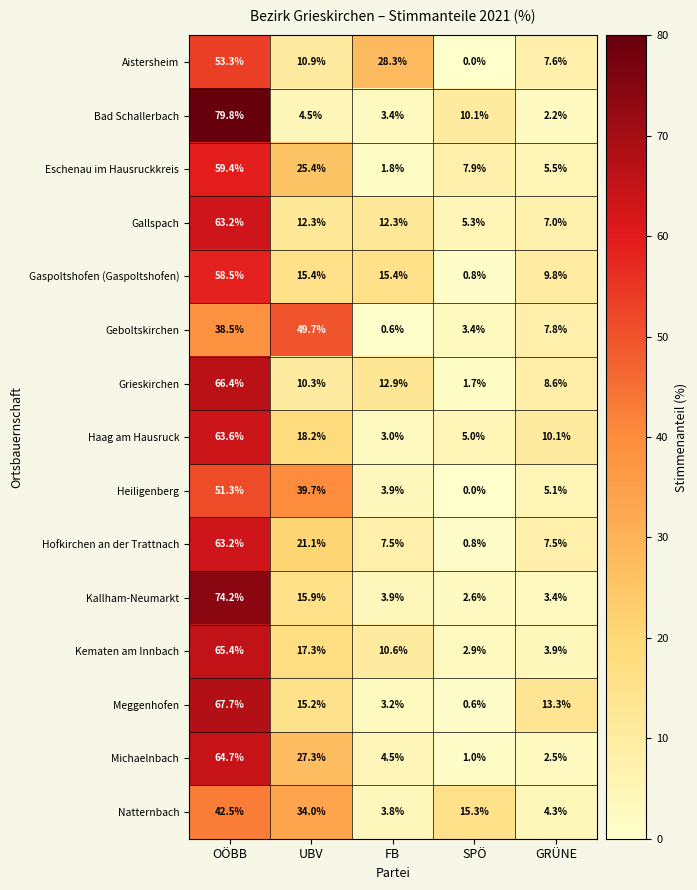

Which series has the widest spread of values?

Bad Schallerbach